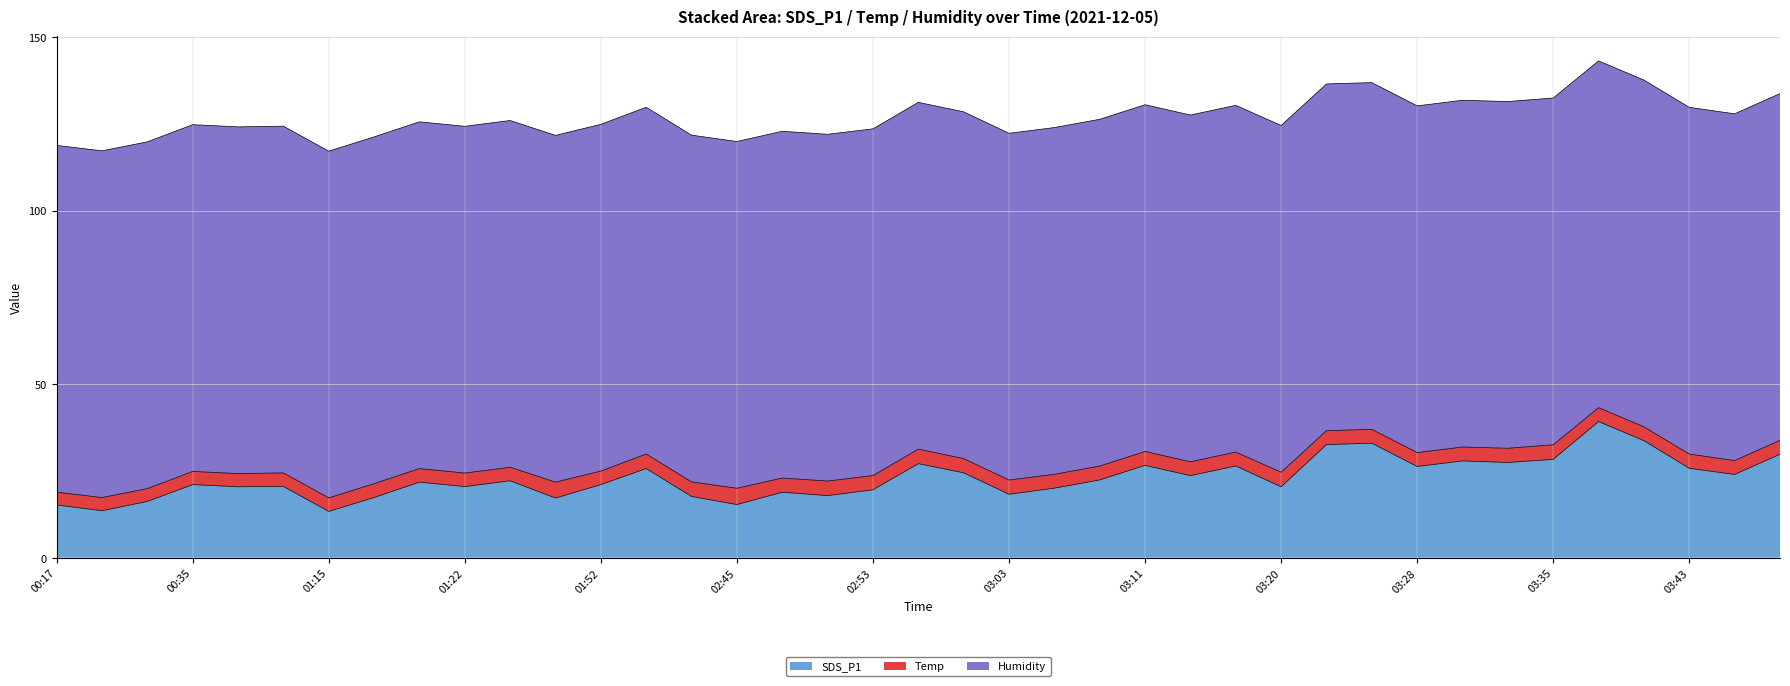

Reading left to right, extract all data points from this chart.

SDS_P1: 15.2	13.5	16.2	21.1	20.4	20.5	13.3	17.3	21.8	20.5	22.1	17.2	21.1	25.7	17.6	15.3	18.9	17.9	19.6	27.1	24.4	18.3	20.0	22.4	26.6	23.6	26.4	20.4	32.6	33.0	26.3	27.9	27.4	28.3	39.2	33.7	25.8	24.0	29.8
Temp: 3.7	3.8	3.7	3.8	3.8	3.9	3.9	4.0	3.9	3.9	3.9	4.6	3.9	4.2	4.2	4.7	4.1	4.2	4.1	4.2	4.1	4.1	4.0	4.0	4.0	4.0	4.0	4.2	4.0	4.0	4.0	4.0	4.1	4.2	4.0	4.0	4.1	4.0	4.0
Humidity: 99.9	99.9	99.9	99.9	99.9	99.9	99.9	99.9	99.9	99.9	99.9	99.9	99.9	99.9	99.9	99.9	99.9	99.9	99.9	99.9	99.9	99.9	99.9	99.9	99.9	99.9	99.9	99.9	99.9	99.9	99.9	99.9	99.9	99.9	99.9	99.9	99.9	99.9	99.9